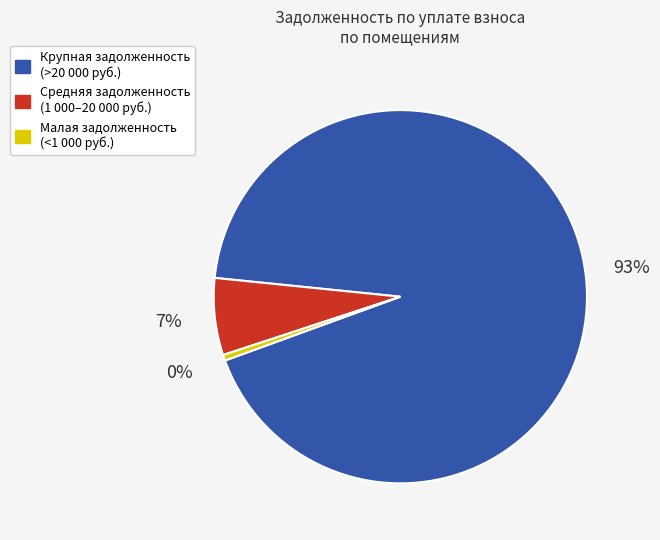

Is there a majority slice in this chart?

Yes